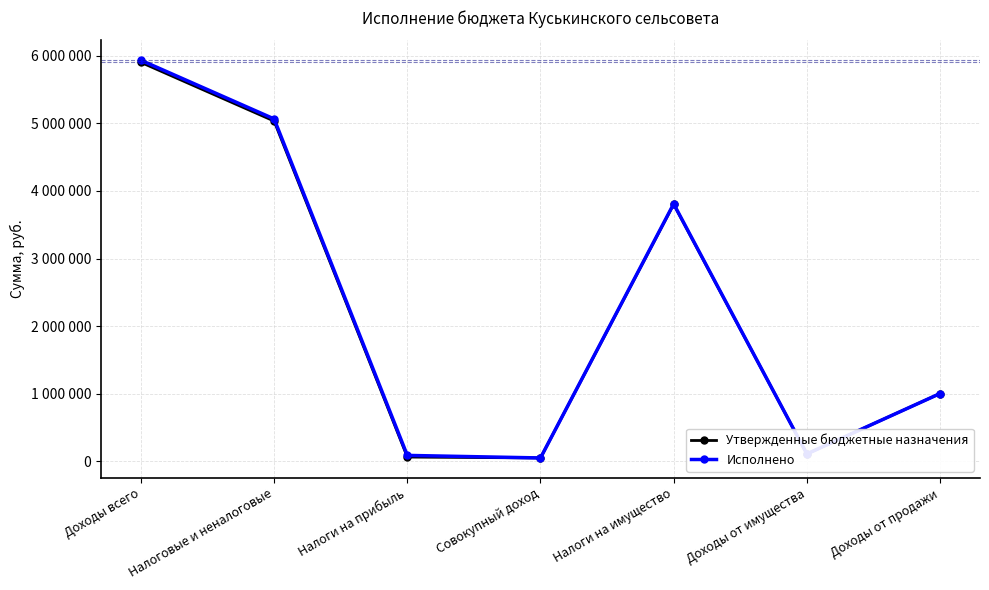

What are all the series names shown in the legend?

Утвержденные бюджетные назначения, Исполнено